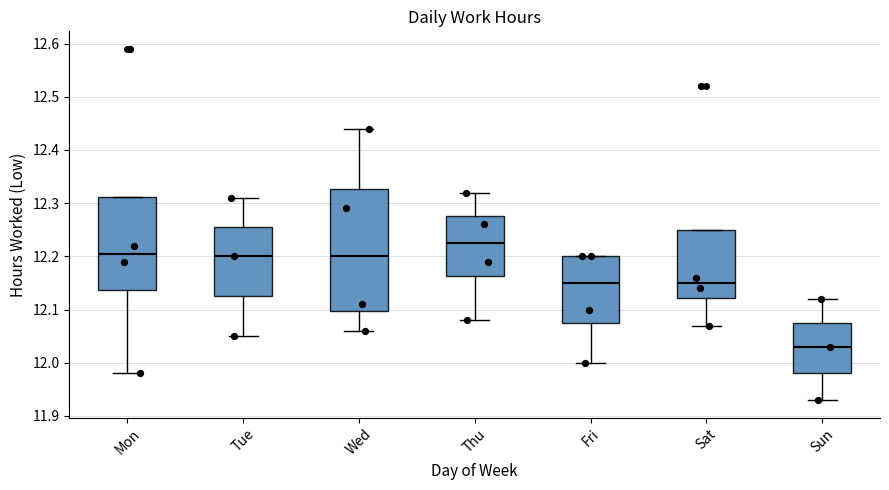

Which box is the tallest, from its lower edge to its upper edge?

Wed